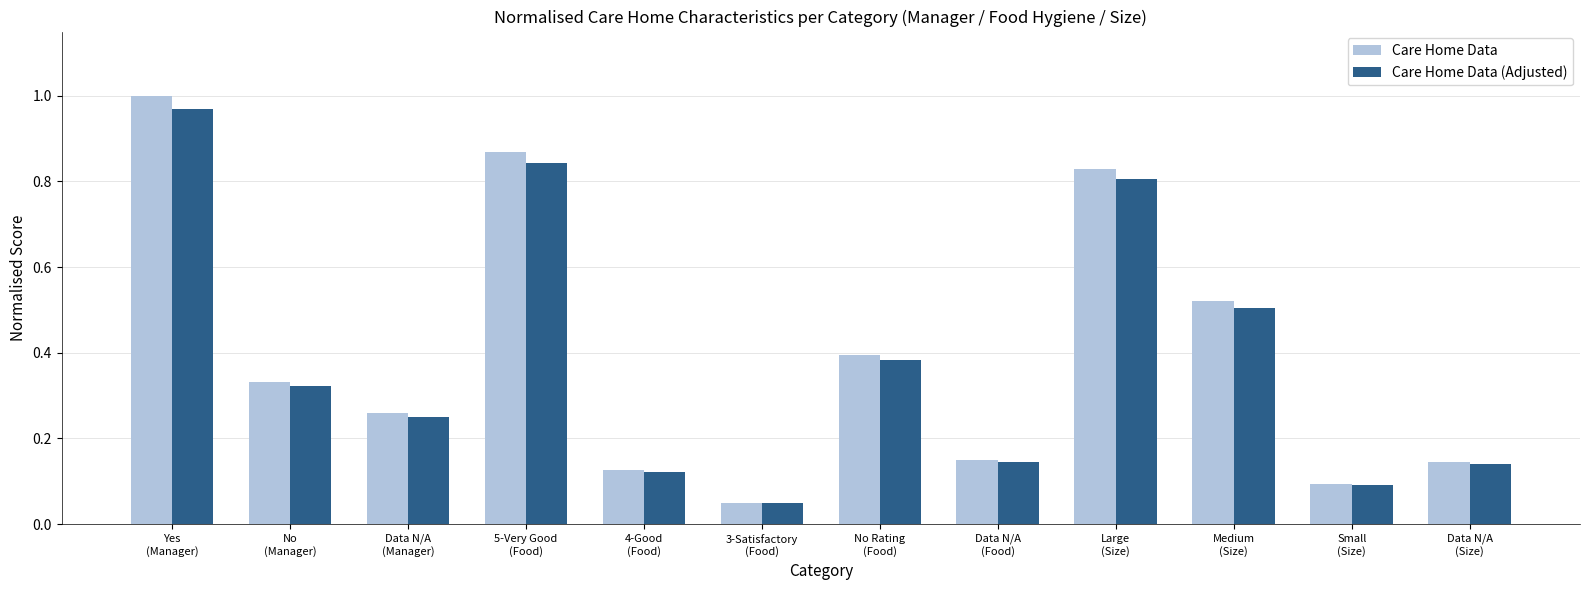

Which series has the widest spread of values?

Care Home Data